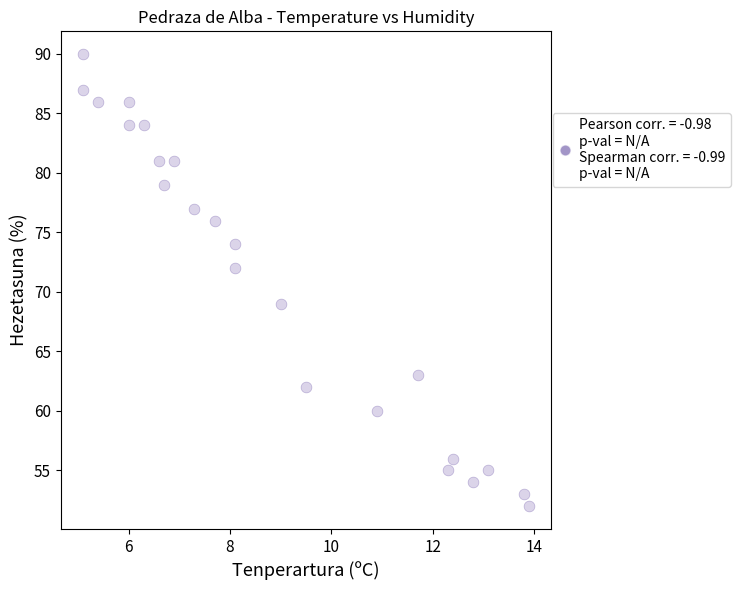

What Y value in the scatter plot is closest to 71?

72